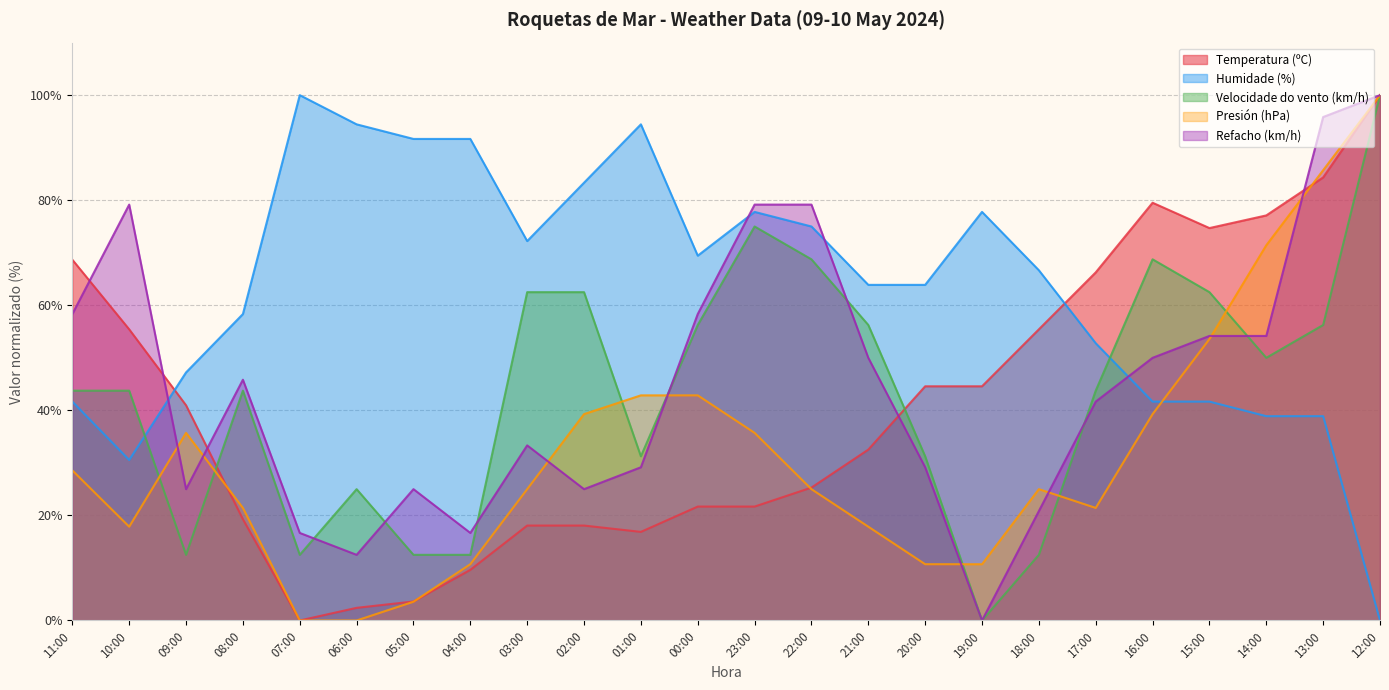

At 08:00, list the series in order from smallest to largest.

Temperatura (ºC), Presión (hPa), Velocidade do vento (km/h), Refacho (km/h), Humidade (%)